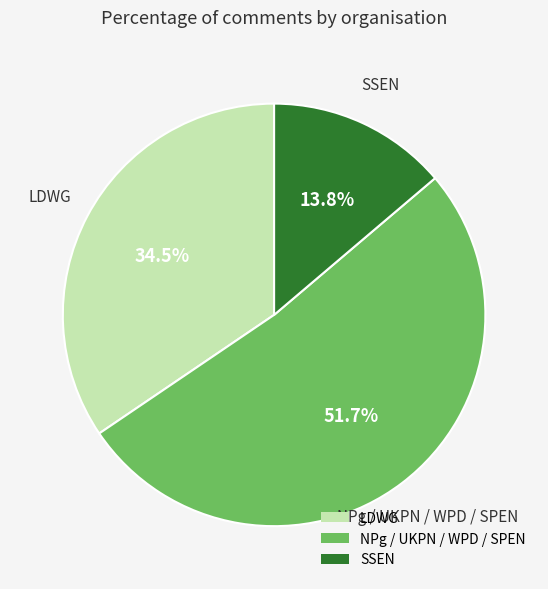

Is it true that NPg / UKPN / WPD / SPEN is 33% of the pie?

False